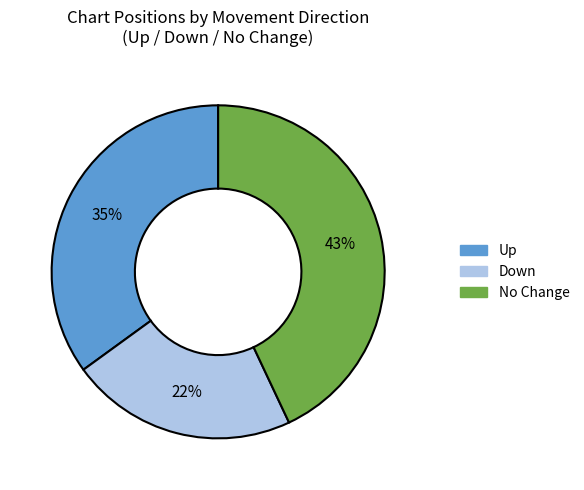

To the nearest percent, what is the average slice percentage?

33%